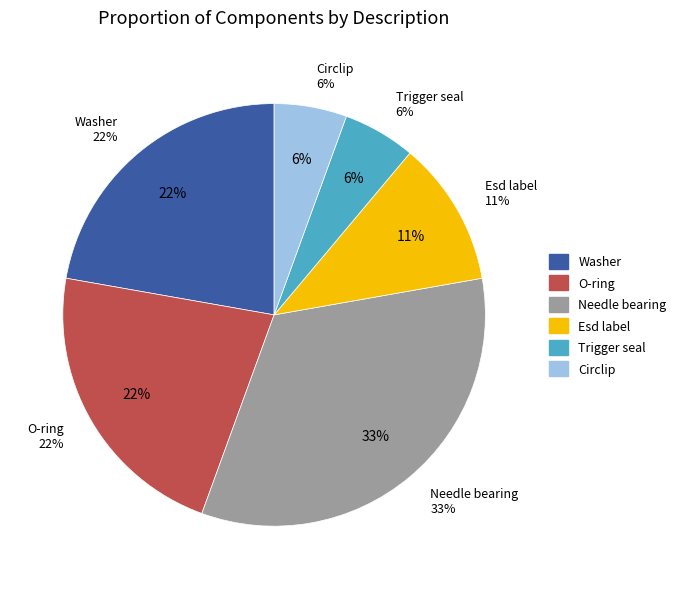

Is the sum of Needle bearing and Circlip greater than half?

No